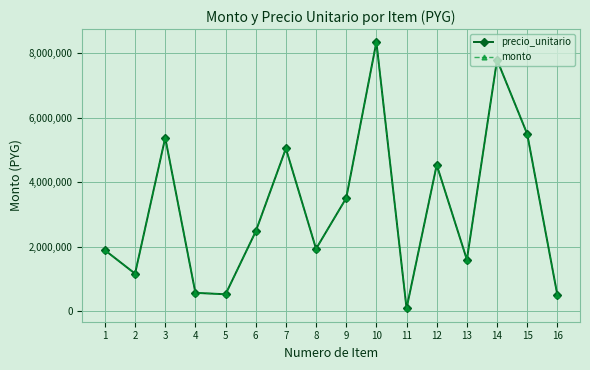

What is the value of the precio_unitario point at the 14th from the left?

7800000